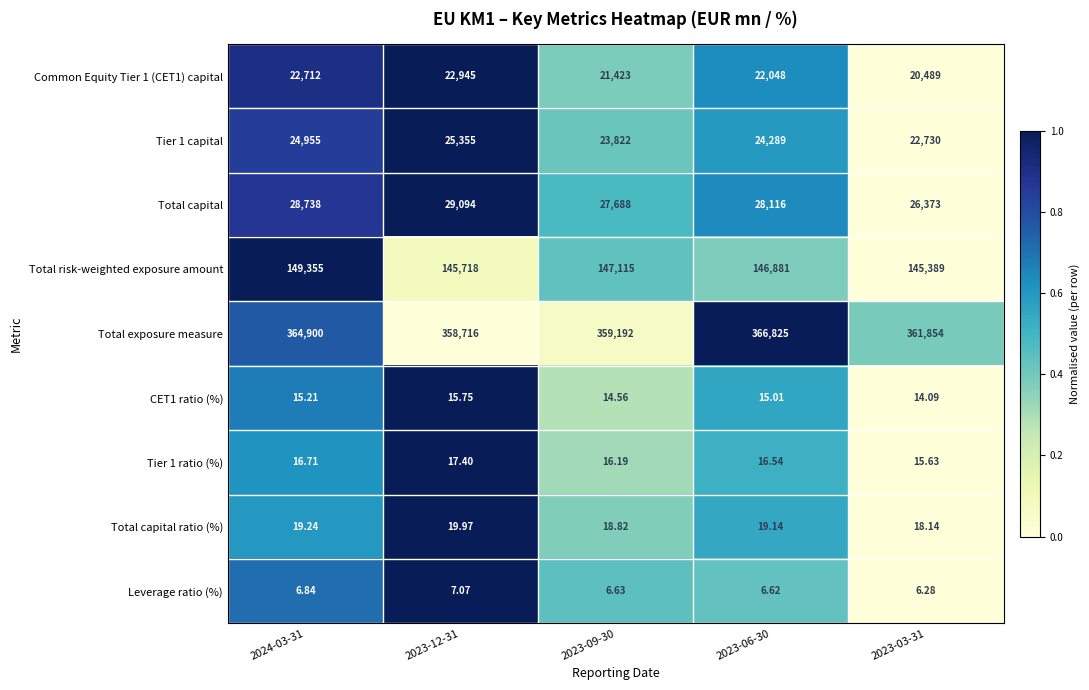

Which series has the largest total across all categories?

Total exposure measure